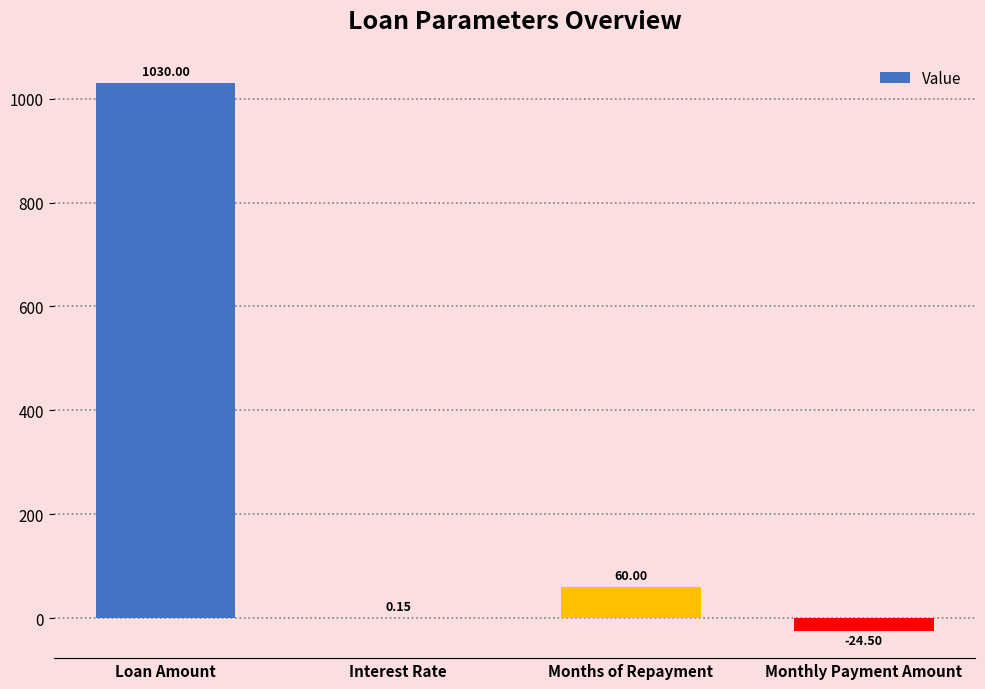

Where is the data nearest to the value 502?

Months of Repayment